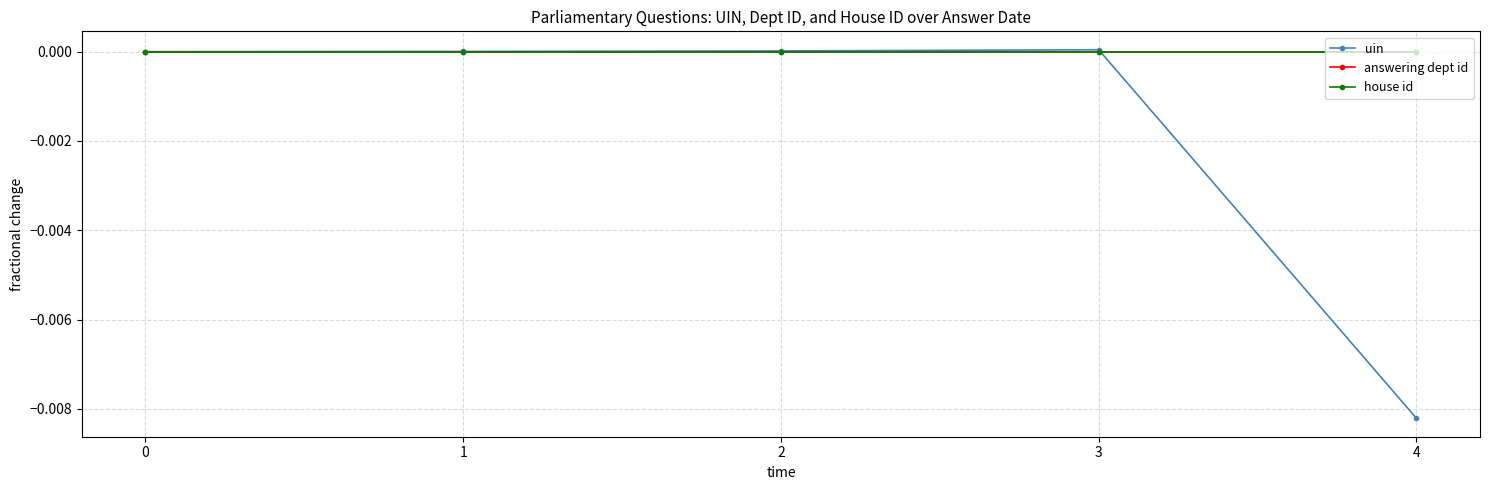

Does the chart have visible grid lines?

Yes